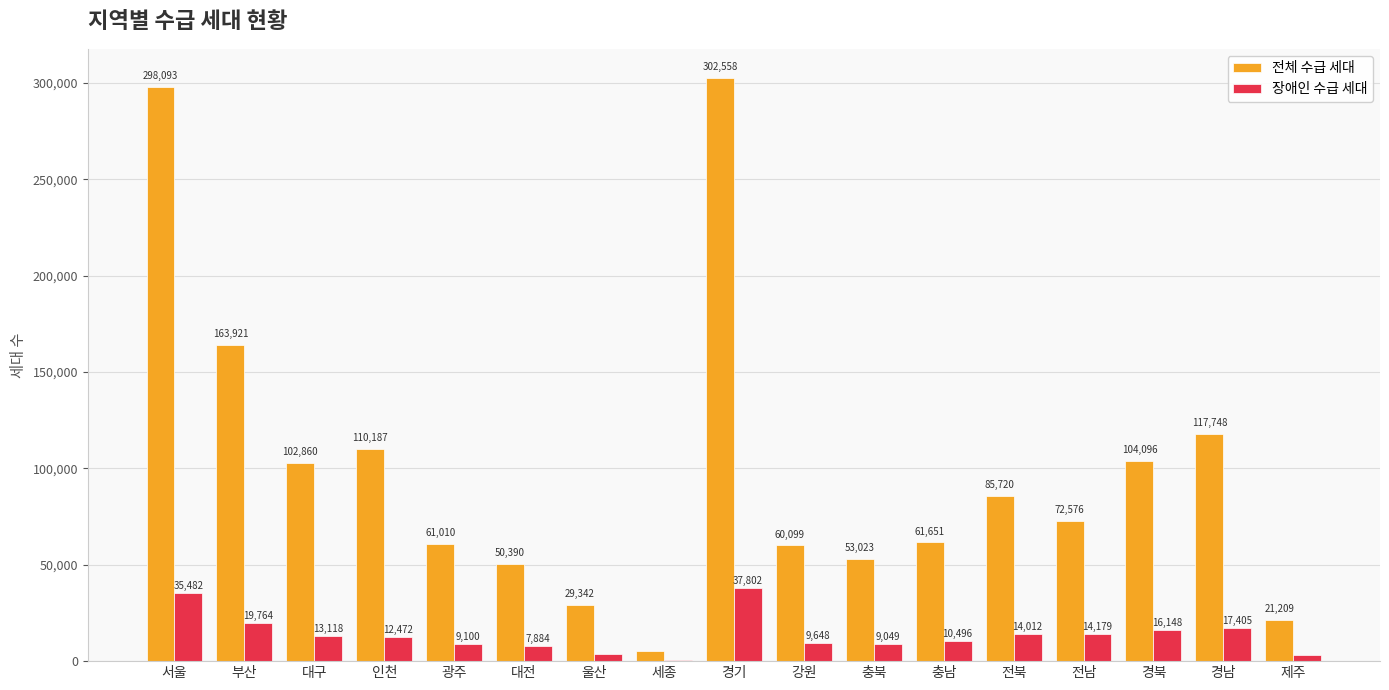

What is the highest value of the 전체 수급 세대 series?

302558